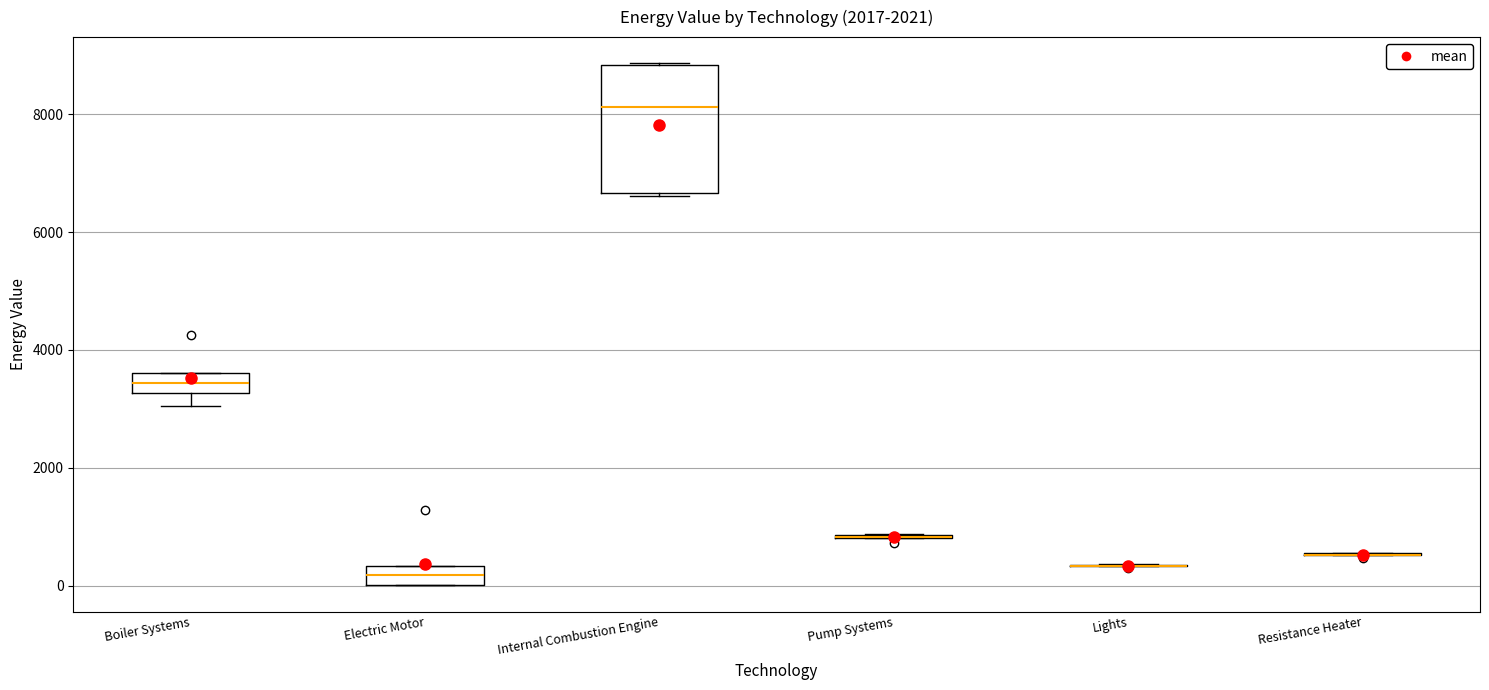

Comparing the boxes themselves (not the whiskers), which one is the tallest?

Internal Combustion Engine